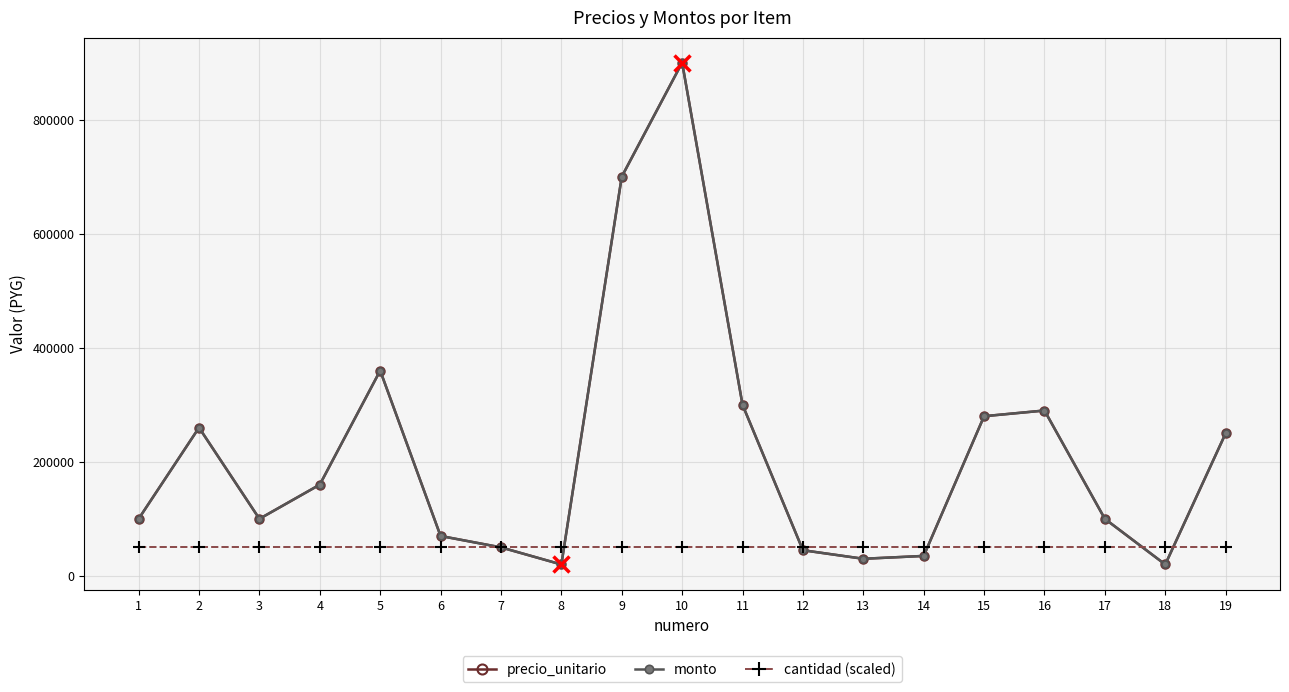

Does the chart have visible grid lines?

Yes